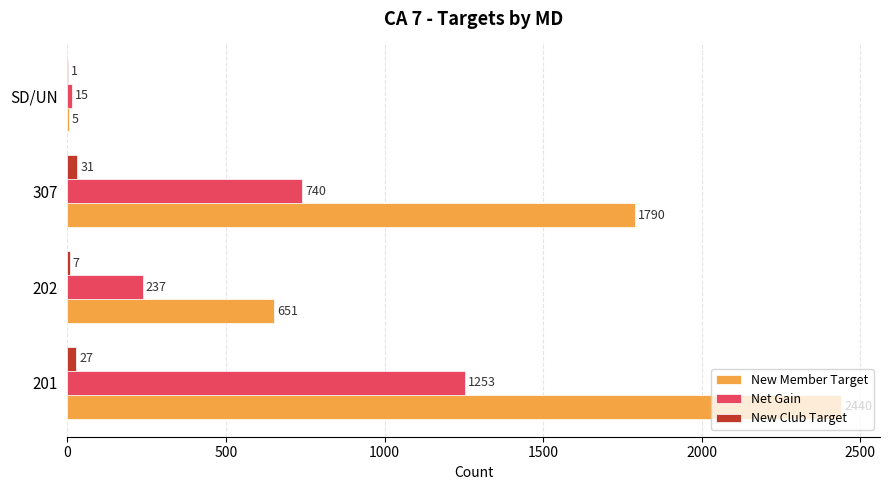

What is the sum of the New Club Target values at 202 and 307?

38